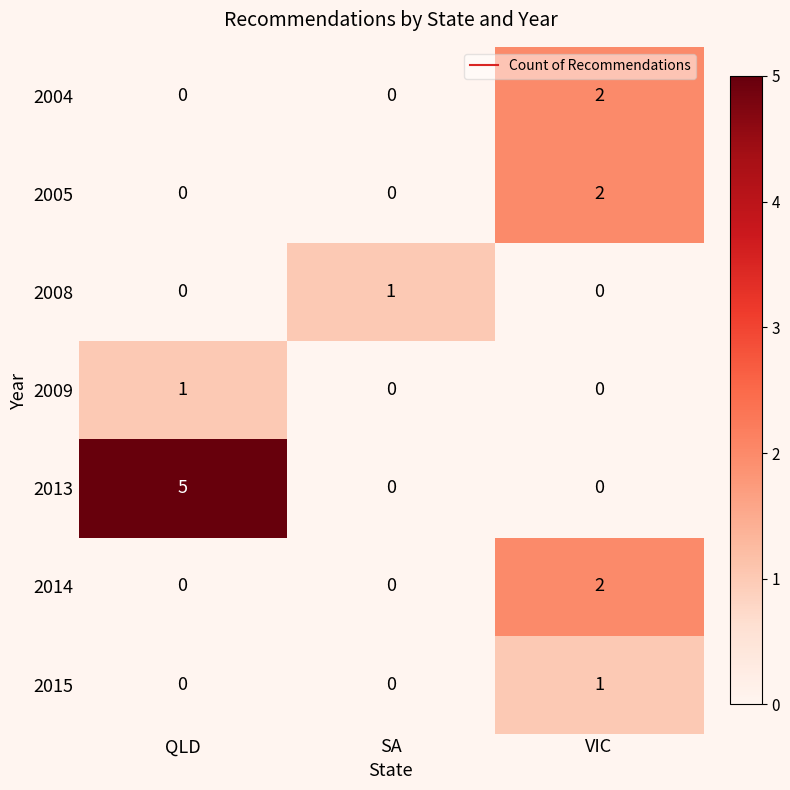

The value of 2005 at SA is 1. True or false?

False